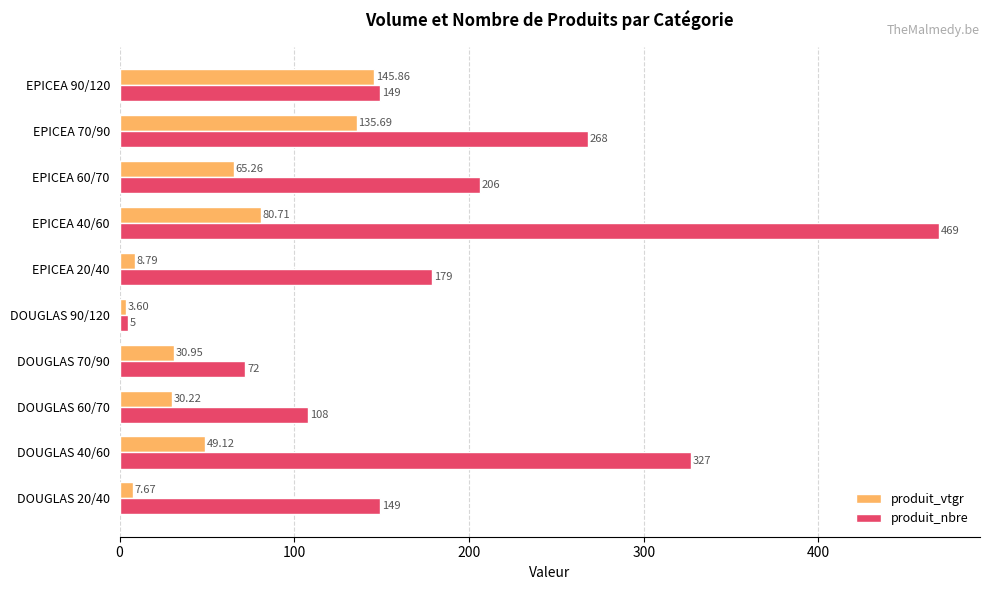

What is the sum of the produit_nbre values at DOUGLAS 40/60 and EPICEA 20/40?

506.0